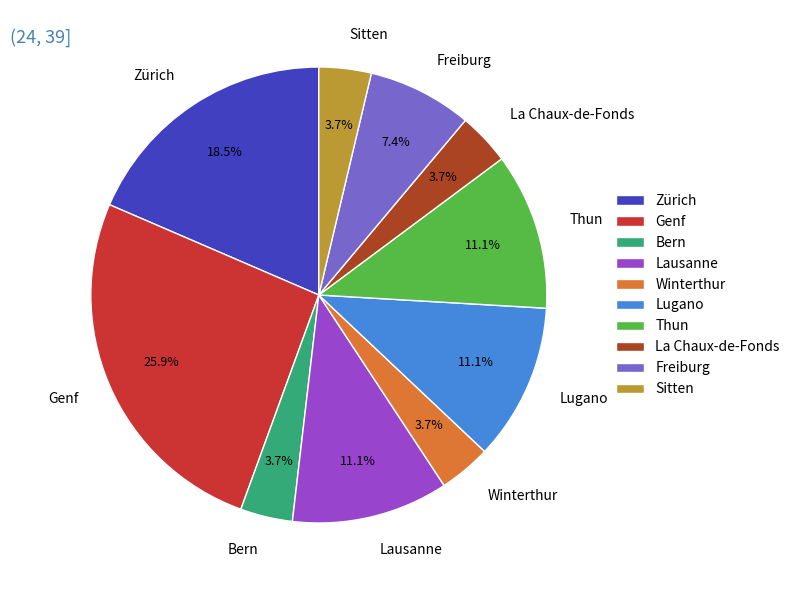

Do Zürich and Lausanne together represent more than half of the pie?

No